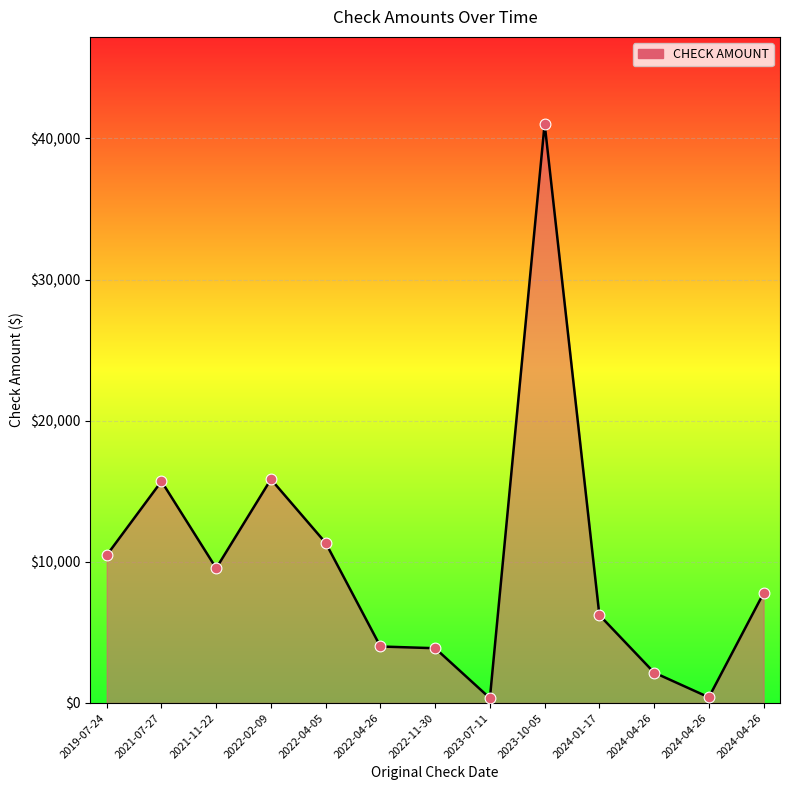

What is the change in value from 2023-10-05 to 2024-04-26?

-33254.8